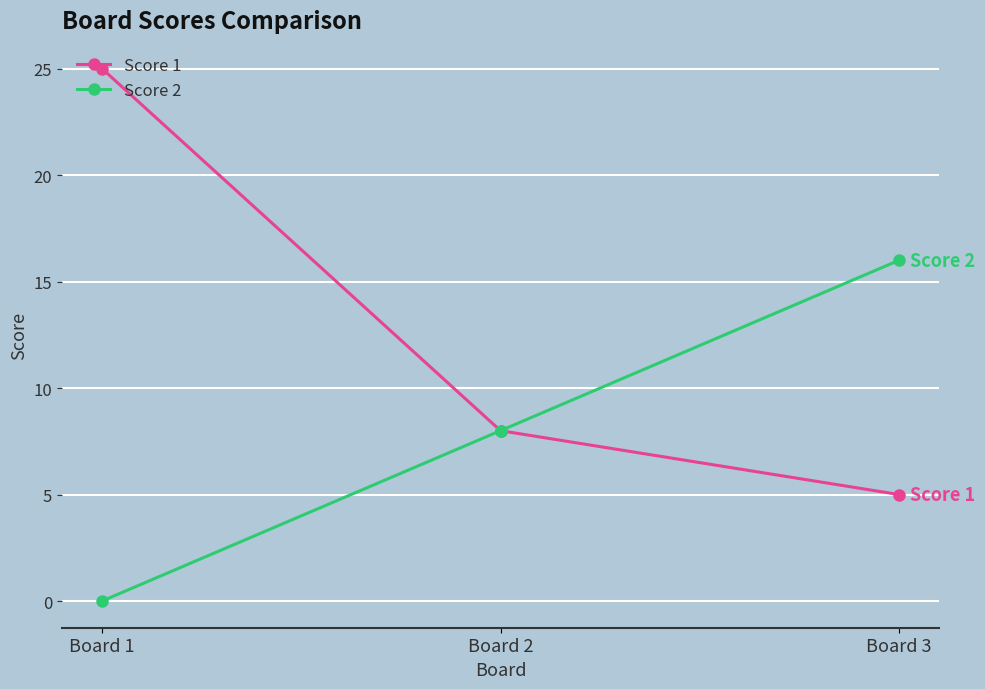

How many Score 1 values are between 5 and 25?

3